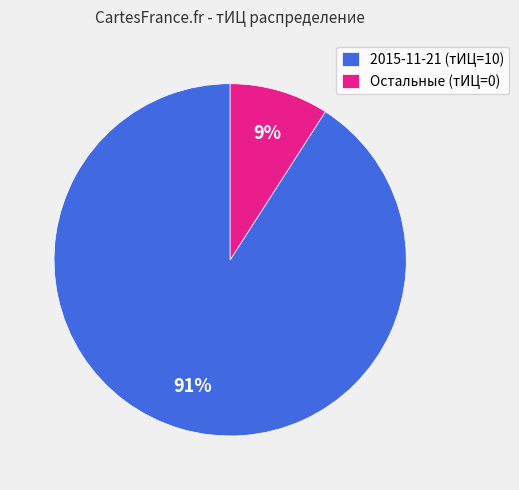

Which slice is the largest?

2015-11-21 (тИЦ=10)